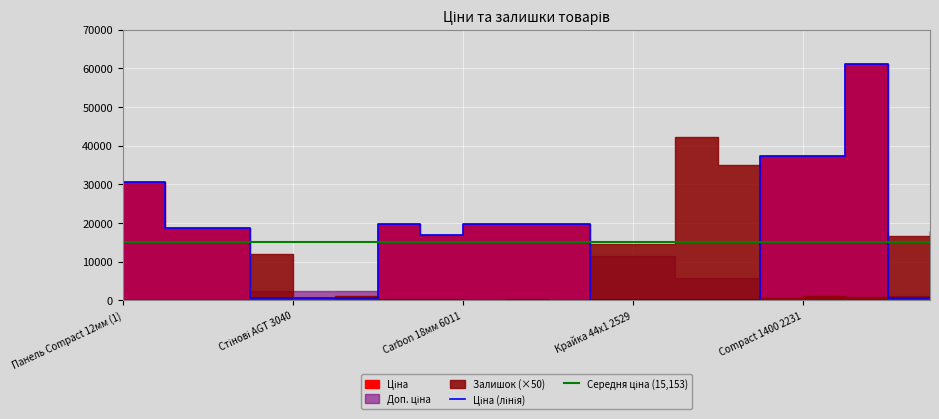

At how many categories does at least one series exceed 56672?

1